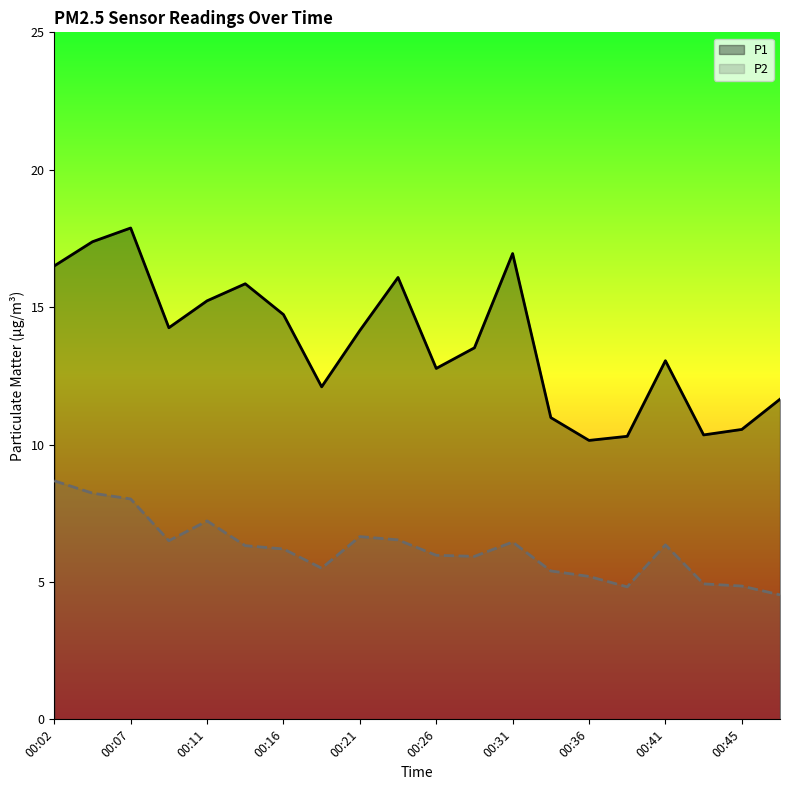

What is the difference between the second highest and second lowest values in the P1 series?

7.1